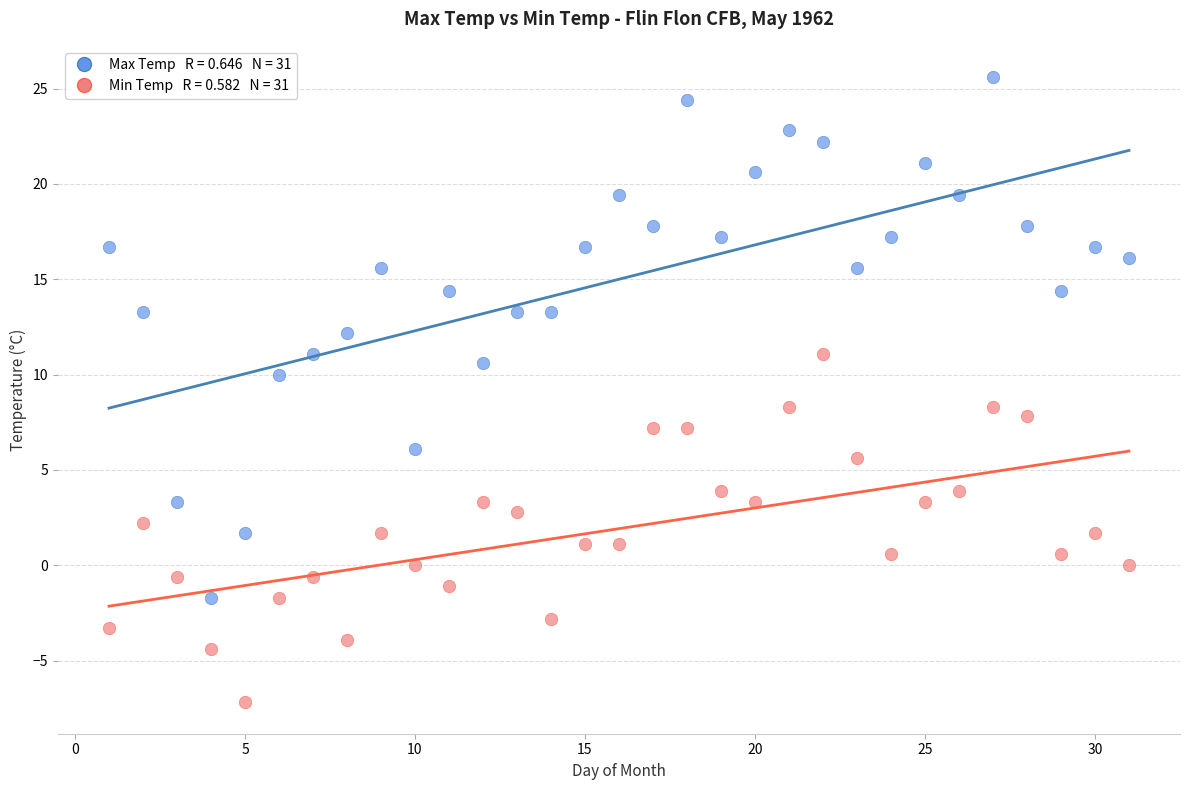

Across all data points, what is the range of Y values (max minus min)?

32.8